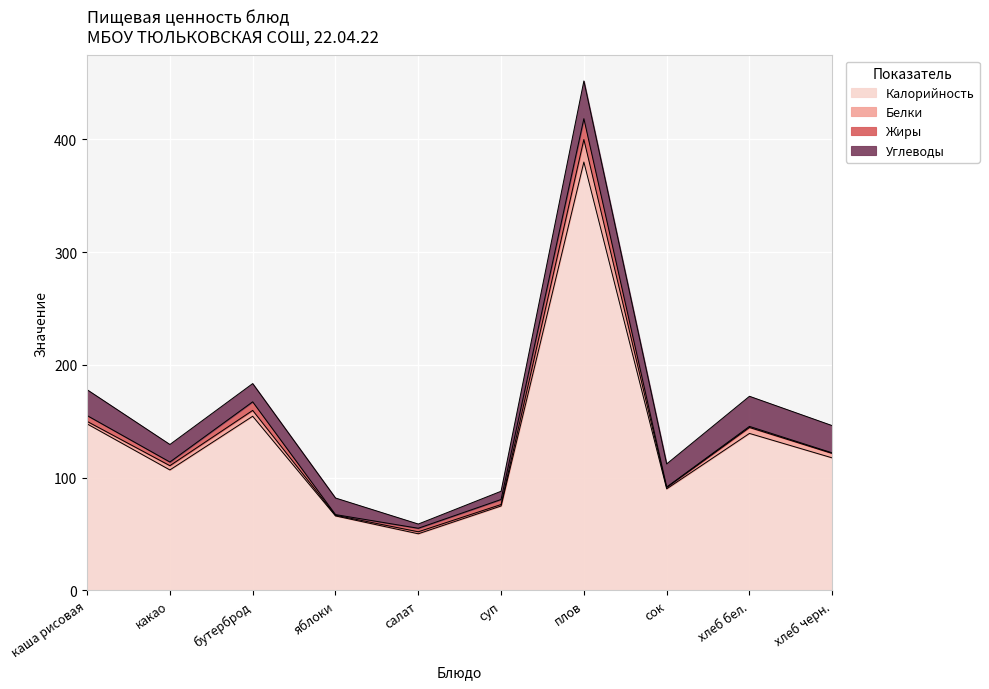

Is the value of Углеводы at яблоки greater than the value of Белки at хлеб черн.?

Yes